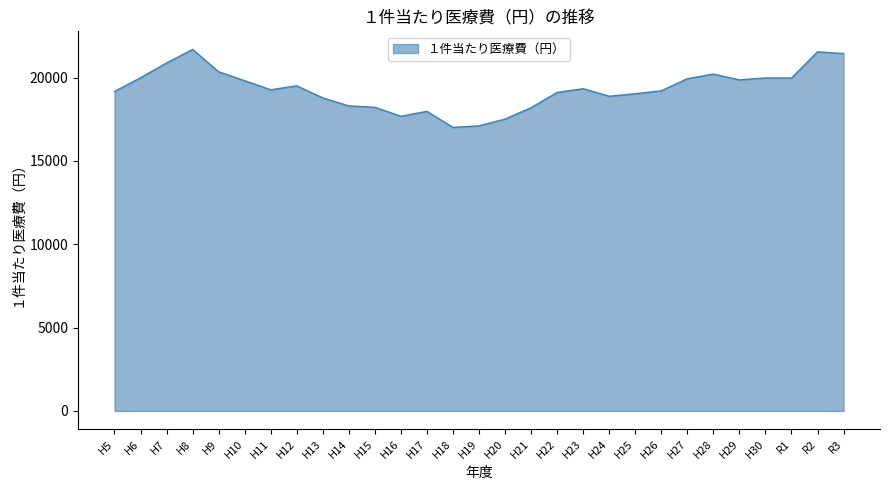

What is the change in value from H21 to H29?

+1668.5